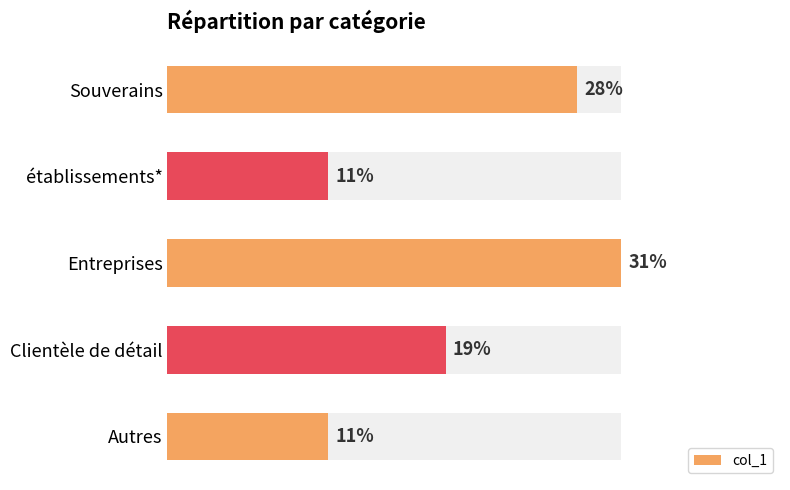

The value at Clientèle de détail is 0.2. True or false?

False